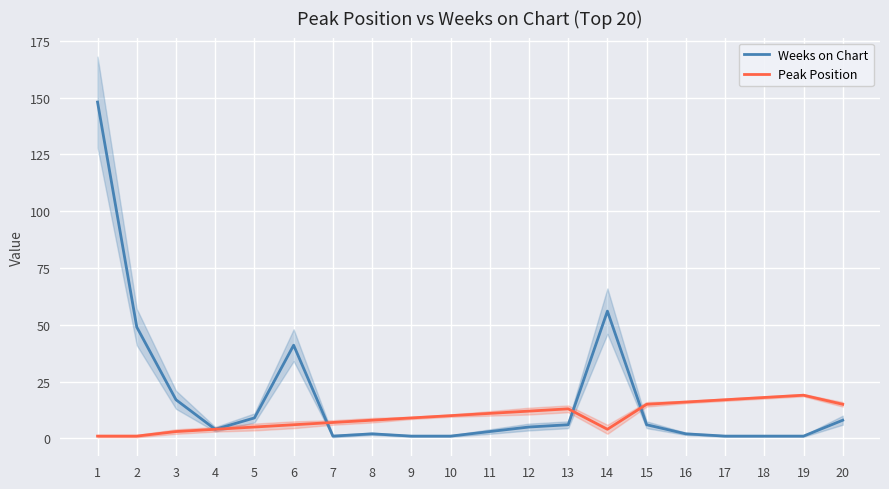

Which category has the highest value across all series?

1